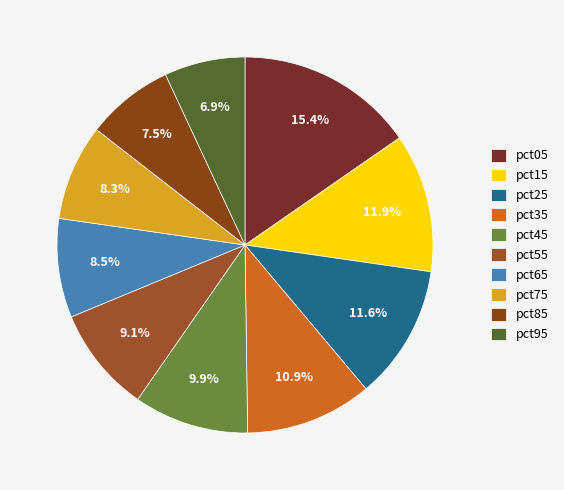

True or false: pct75 accounts for 8% of the total.

True